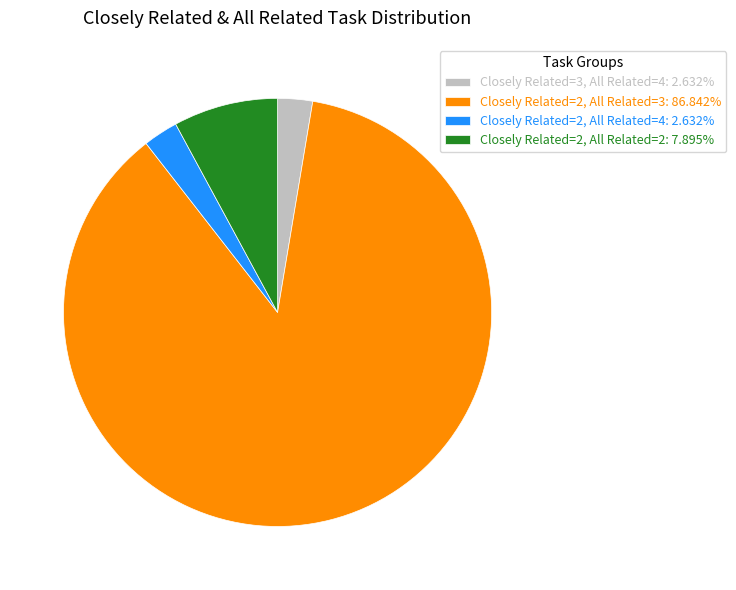

How many slices are in this pie chart?

4